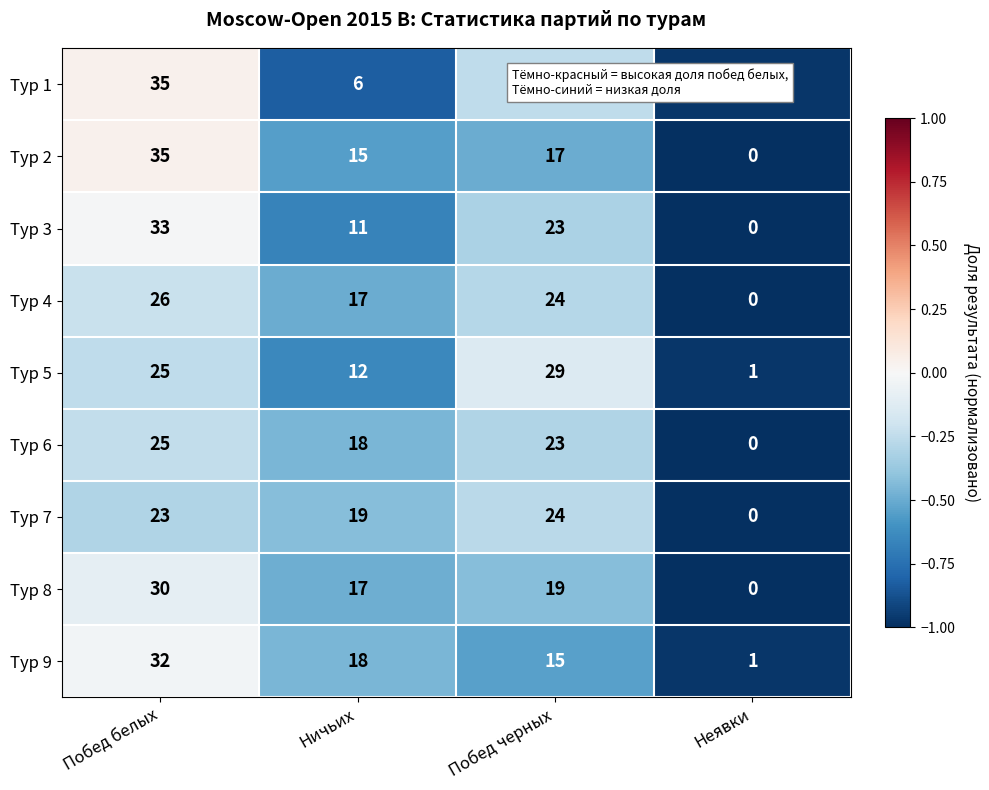

List the labels in order of Тур 2 value, smallest first.

Неявки, Ничьих, Побед черных, Побед белых